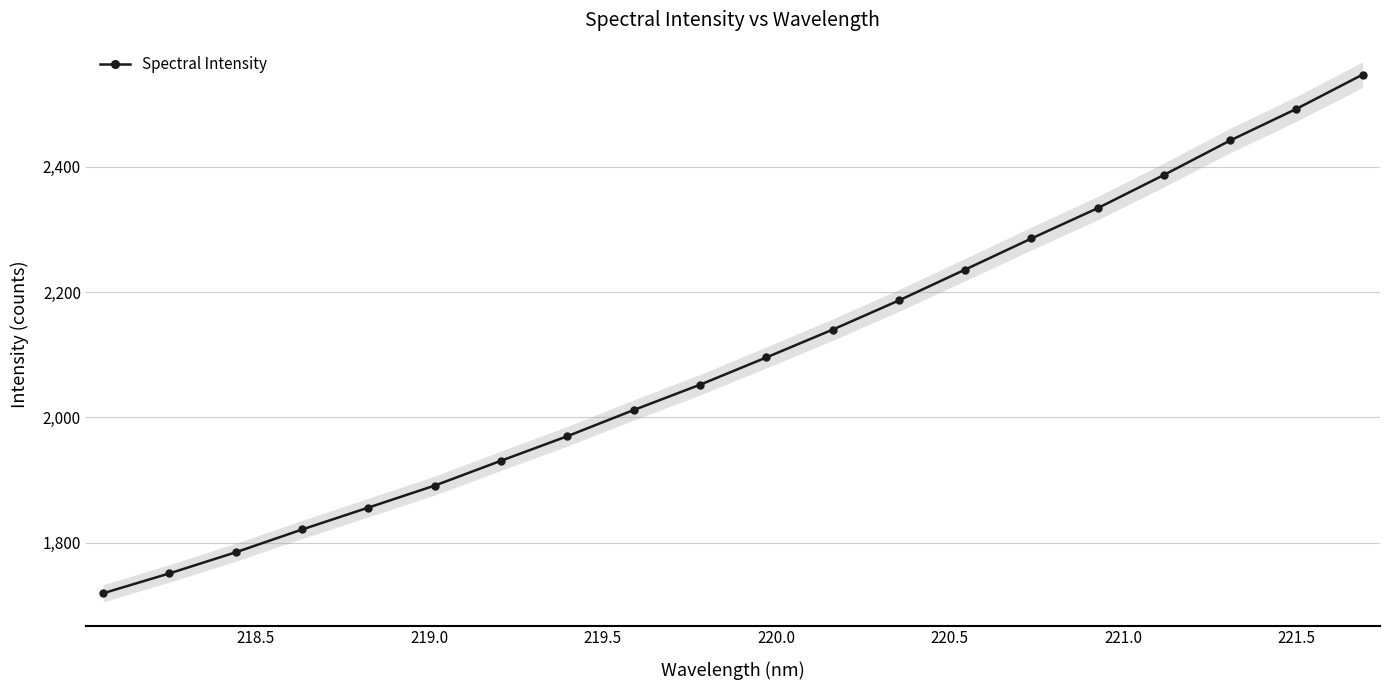

What is the highest value of the Spectral Intensity series?

2547.3